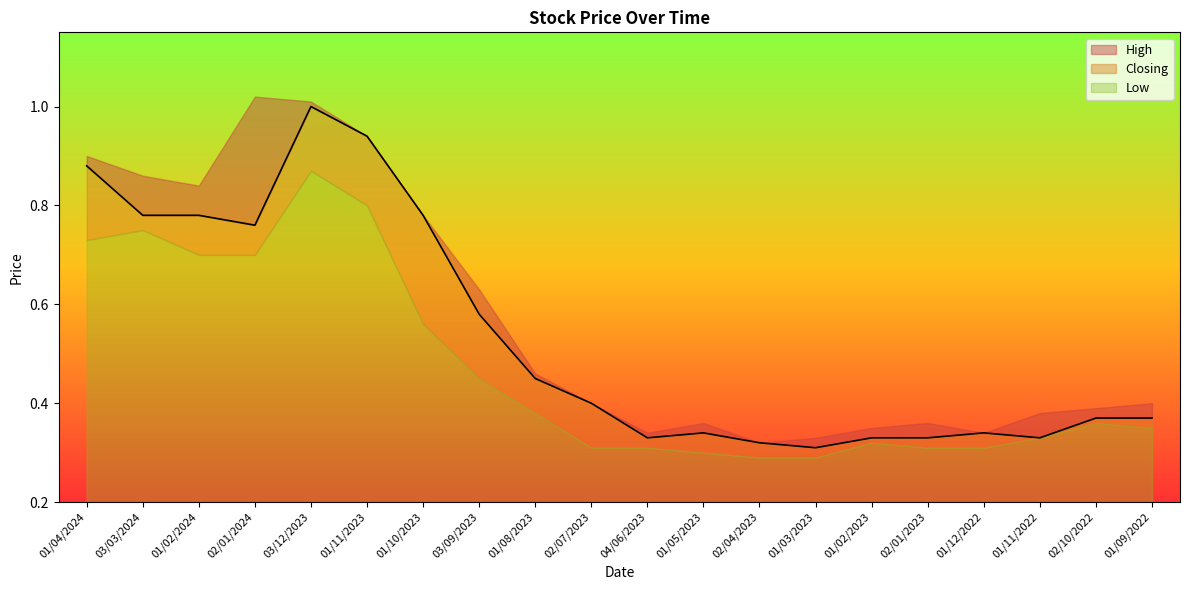

At how many categories does at least one series exceed 0?

20